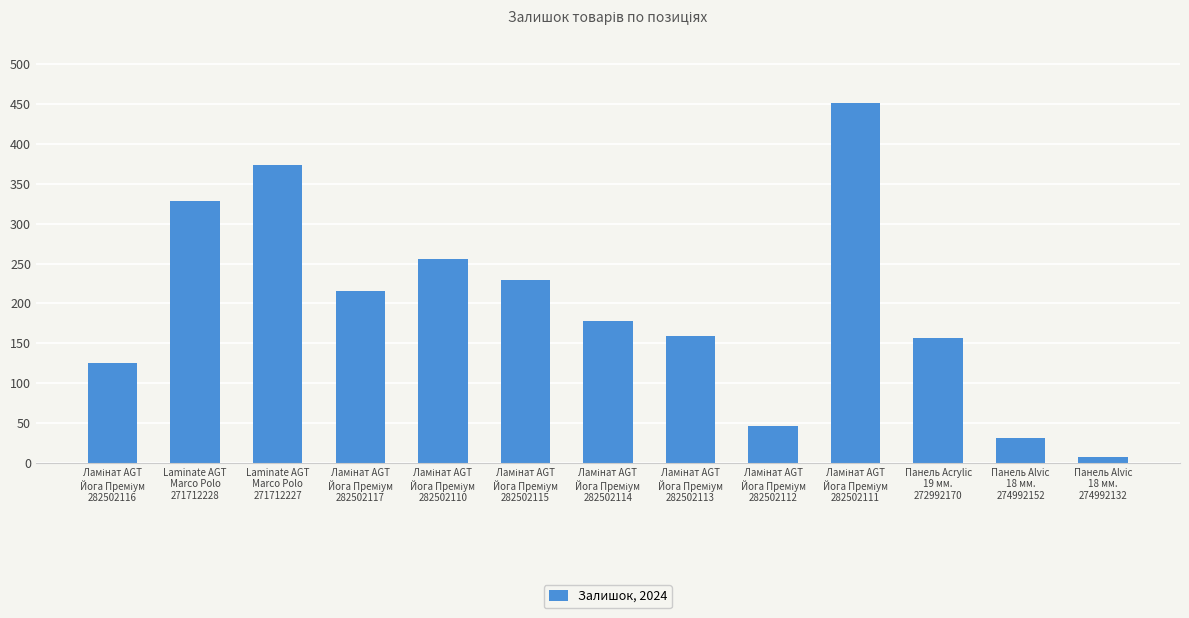

Are the bars grouped side by side (vs. stacked)?

No